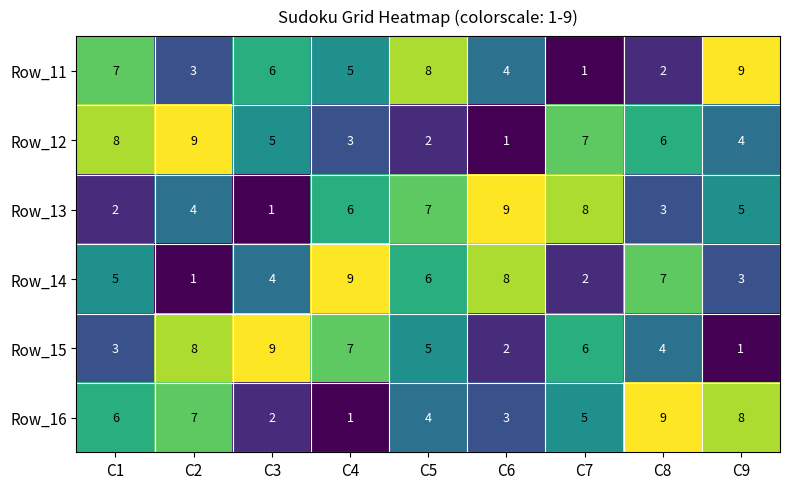

What value does the Row_16 series have at C5?

4